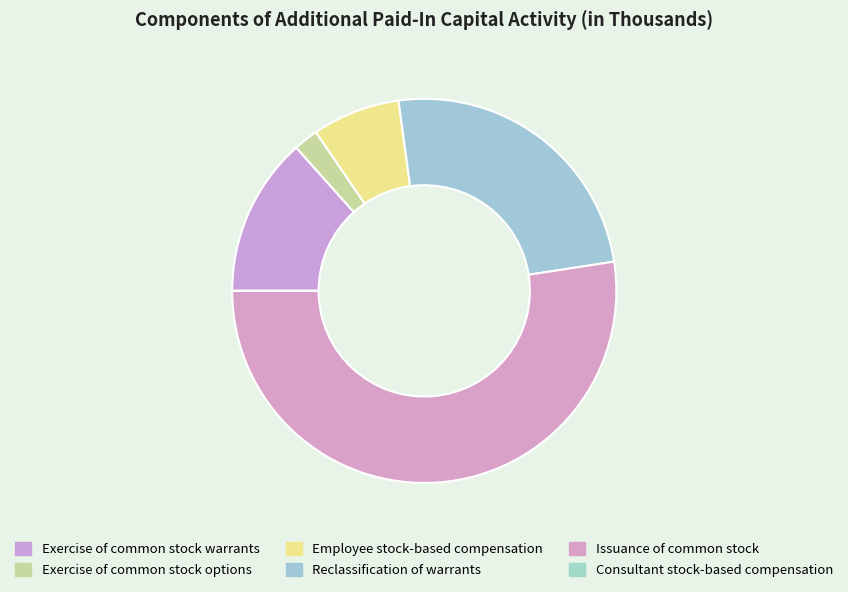

To the nearest percent, what is the average slice percentage?

17%